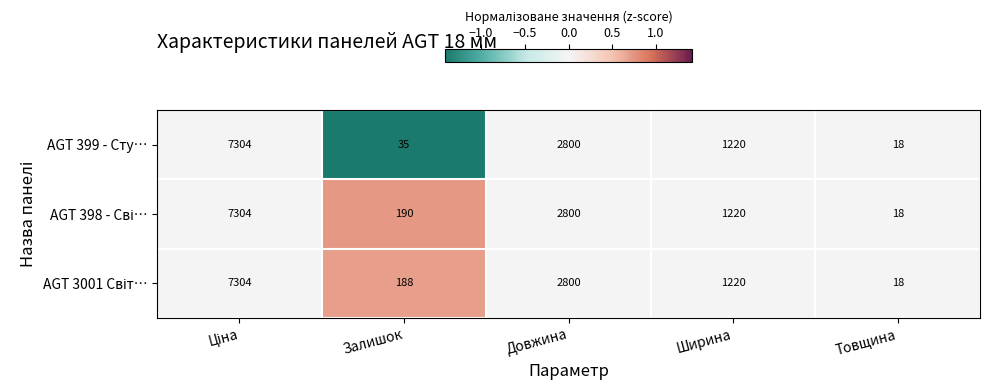

What is the total value across all series at Довжина?

8400